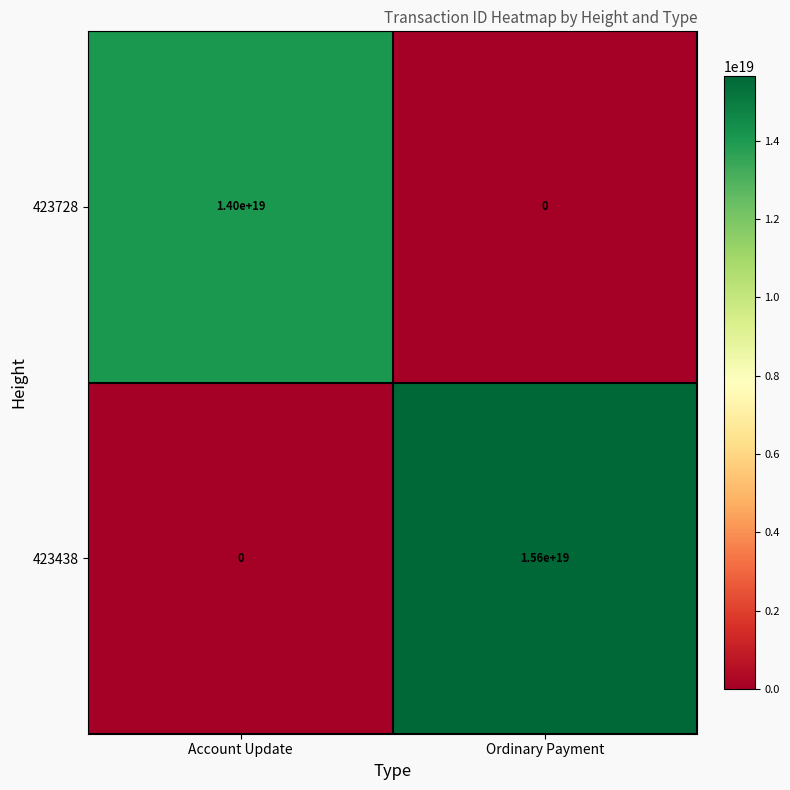

Which label corresponds to the largest value in the chart?

Ordinary Payment